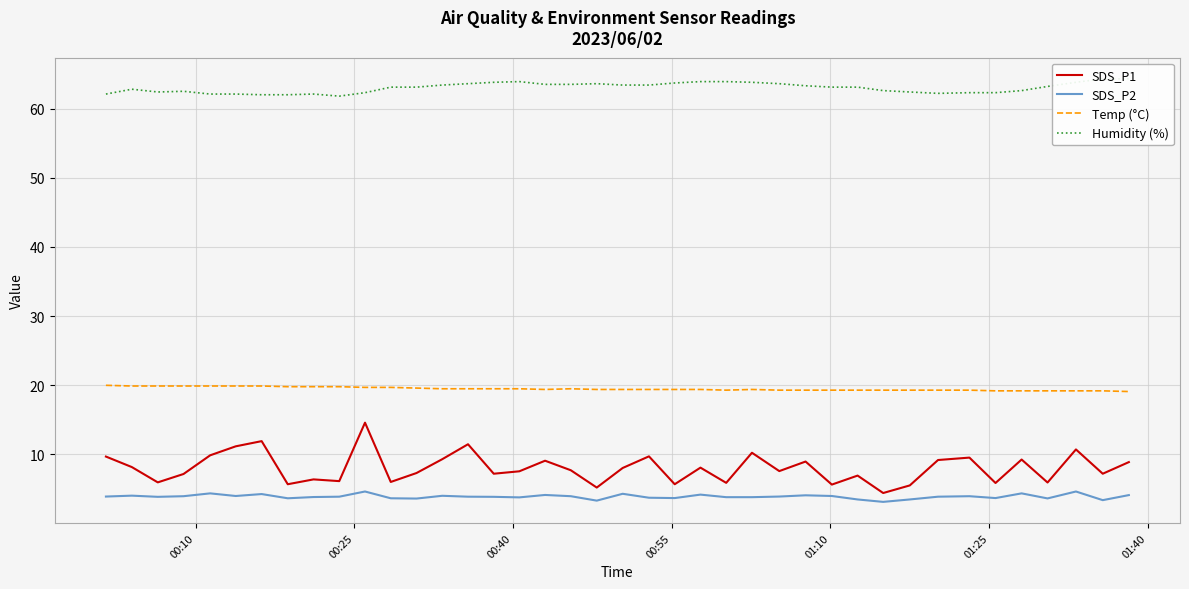

True or false: Temp (°C) and SDS_P2 cross at least once.

False